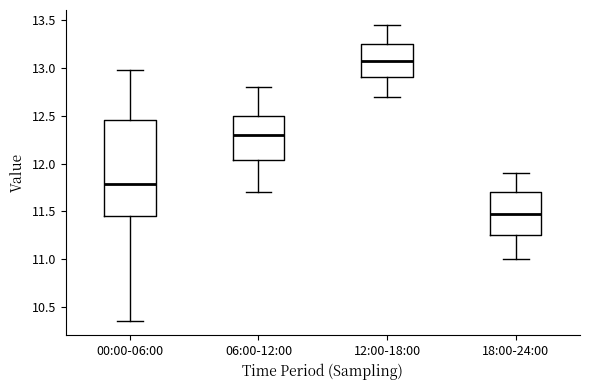

Reading left to right, read every box against the y-axis: the position of its median line, the range the box covers, and the ends of its whiskers. The values are not printed on the chart, so give them approximately, as read against the axis.

00:00-06:00: median 11.80, box 11.45 to 12.45, whiskers 10.35 to 13.00
06:00-12:00: median 12.30, box 12.05 to 12.50, whiskers 11.70 to 12.80
12:00-18:00: median 13.10, box 12.90 to 13.25, whiskers 12.70 to 13.45
18:00-24:00: median 11.50, box 11.25 to 11.70, whiskers 11.00 to 11.90